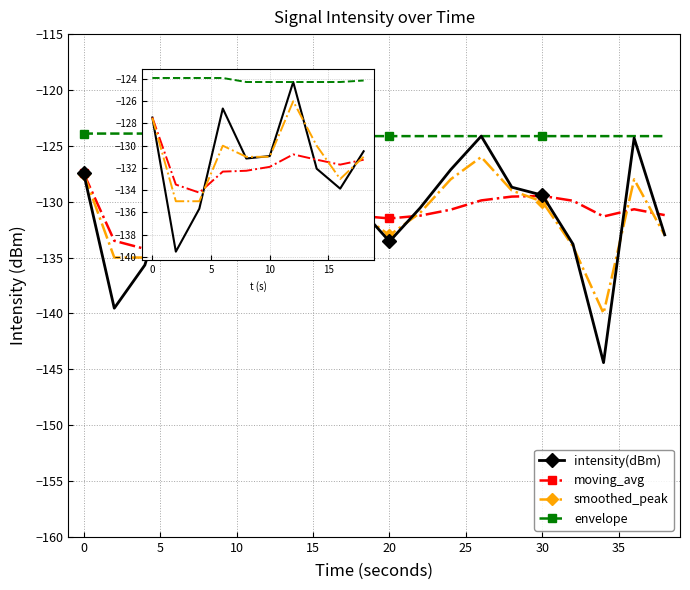

True or false: moving_avg has more than 1 points higher than both neighbors.

True